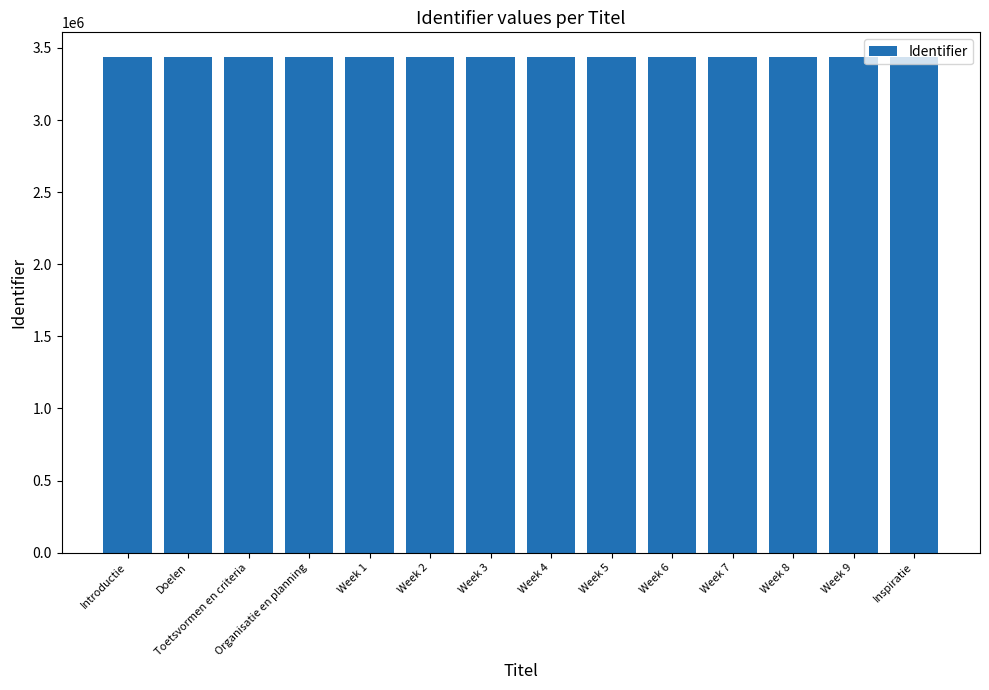

Approximately how many times larger is the value at Week 9 compared to Week 1?

1.0